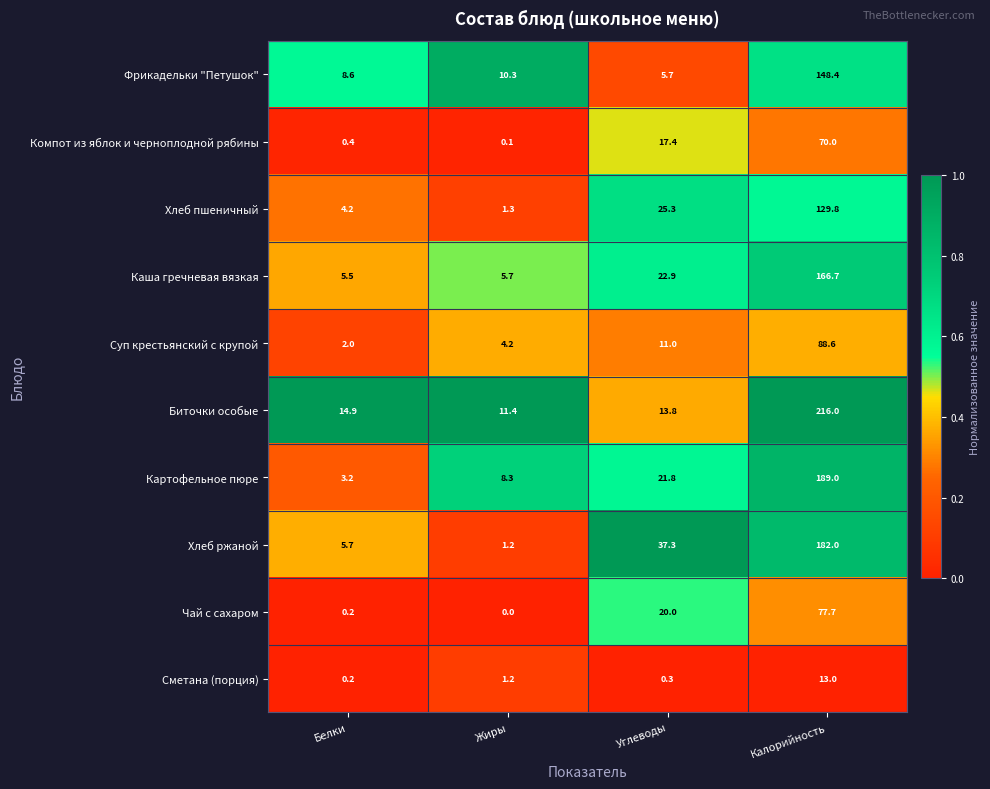

Which series changed the most between Белки and Жиры?

Картофельное пюре